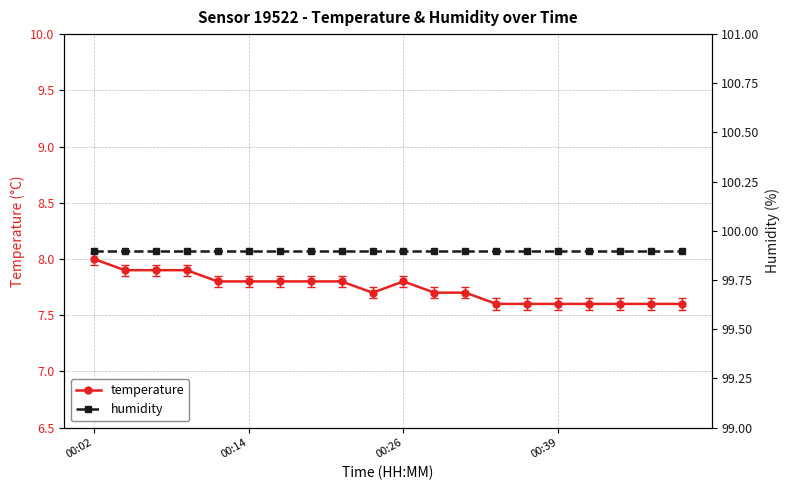

At which label does temperature reach its peak?

00:02